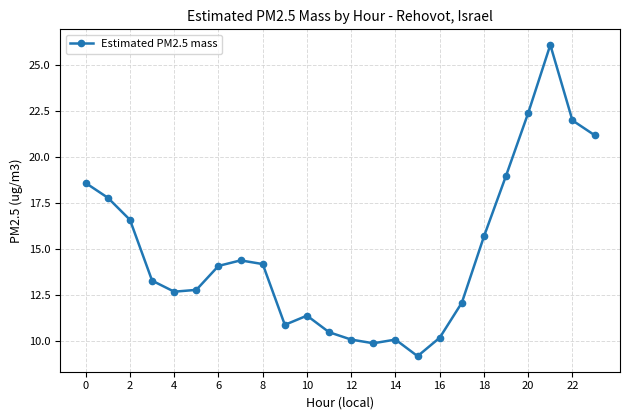

How many lines are shown in the chart?

1